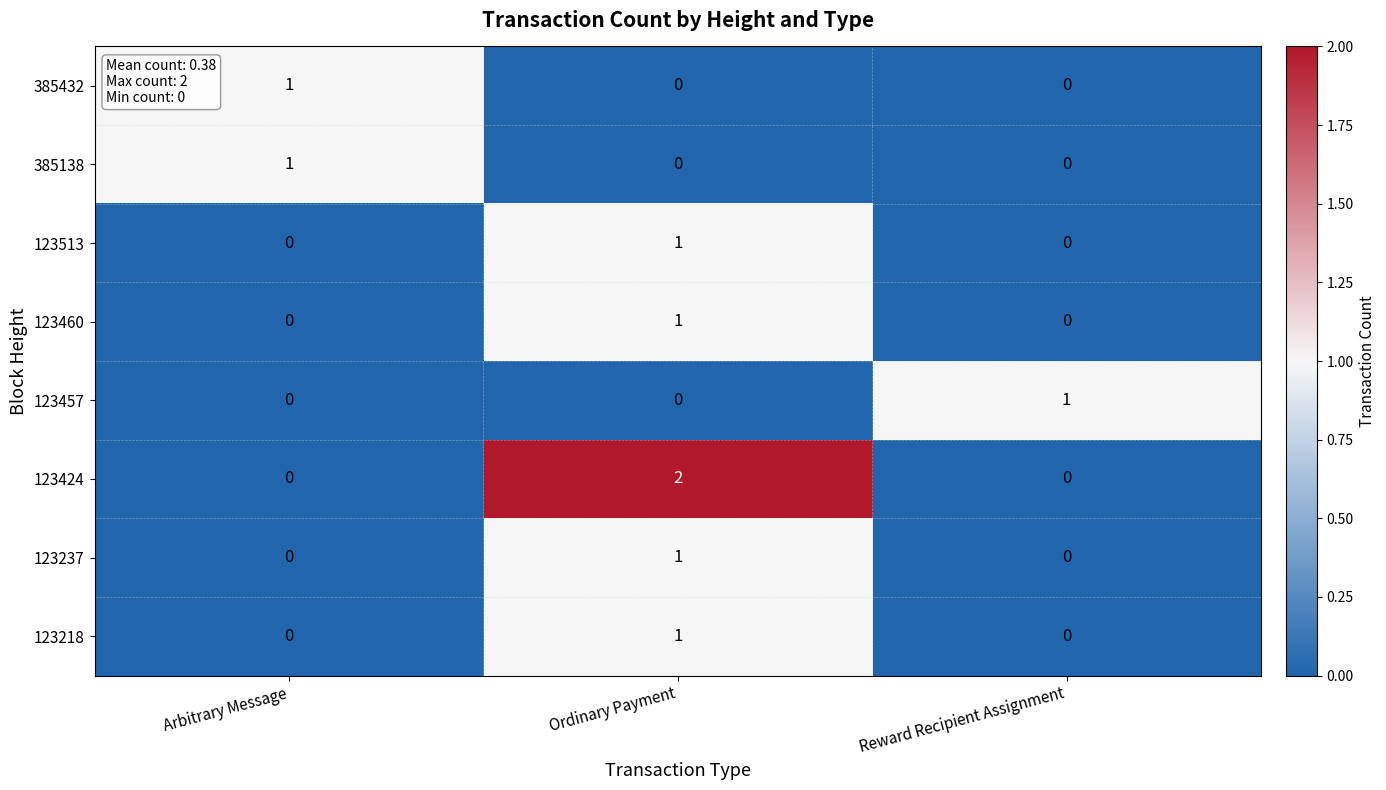

What is the difference between the highest and lowest values at Reward Recipient Assignment?

1